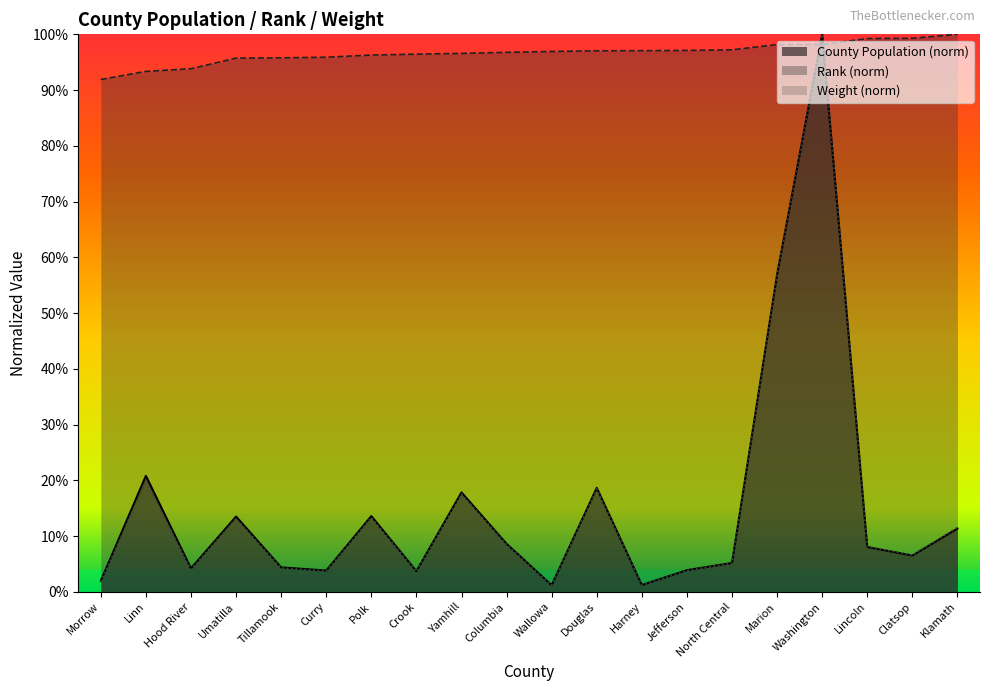

Does the chart have visible grid lines?

No